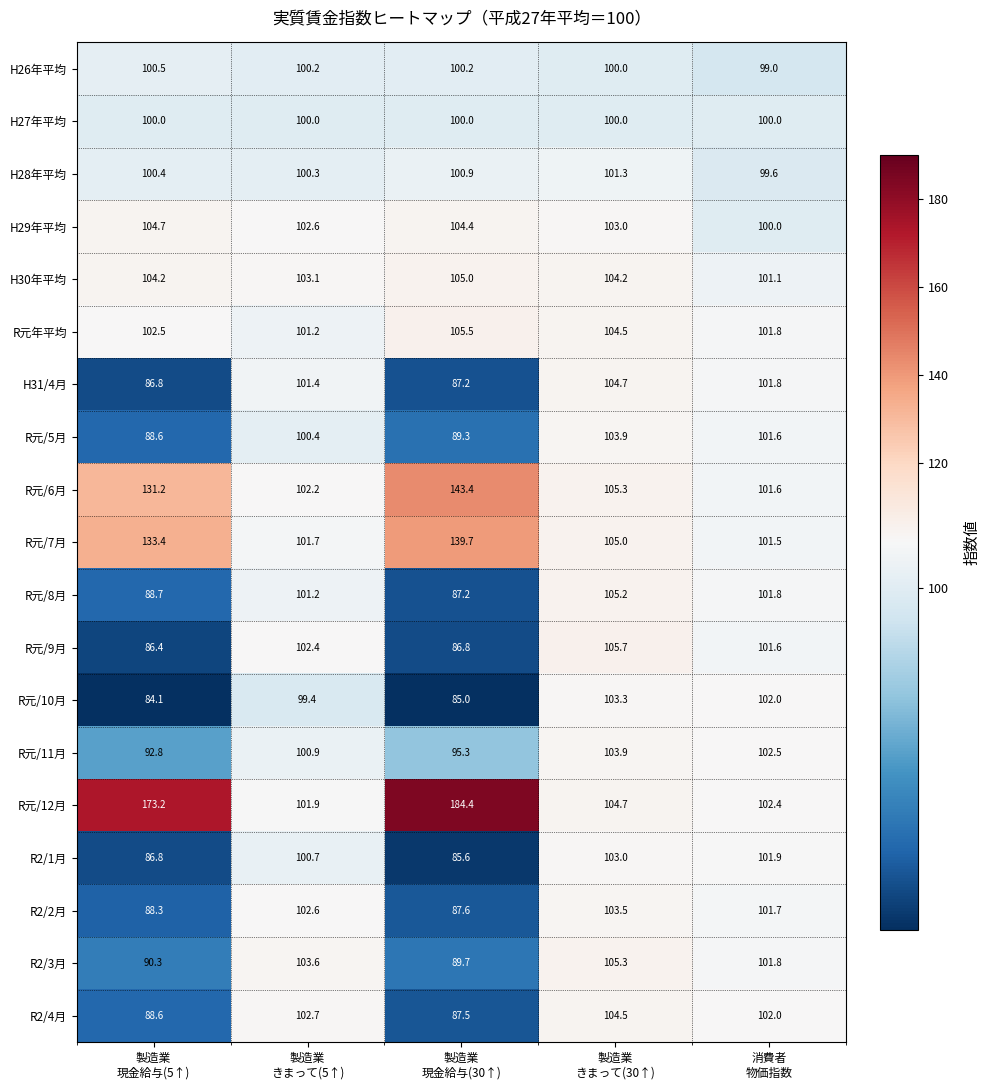

What is the average value of the H27年平均 series?

100.0